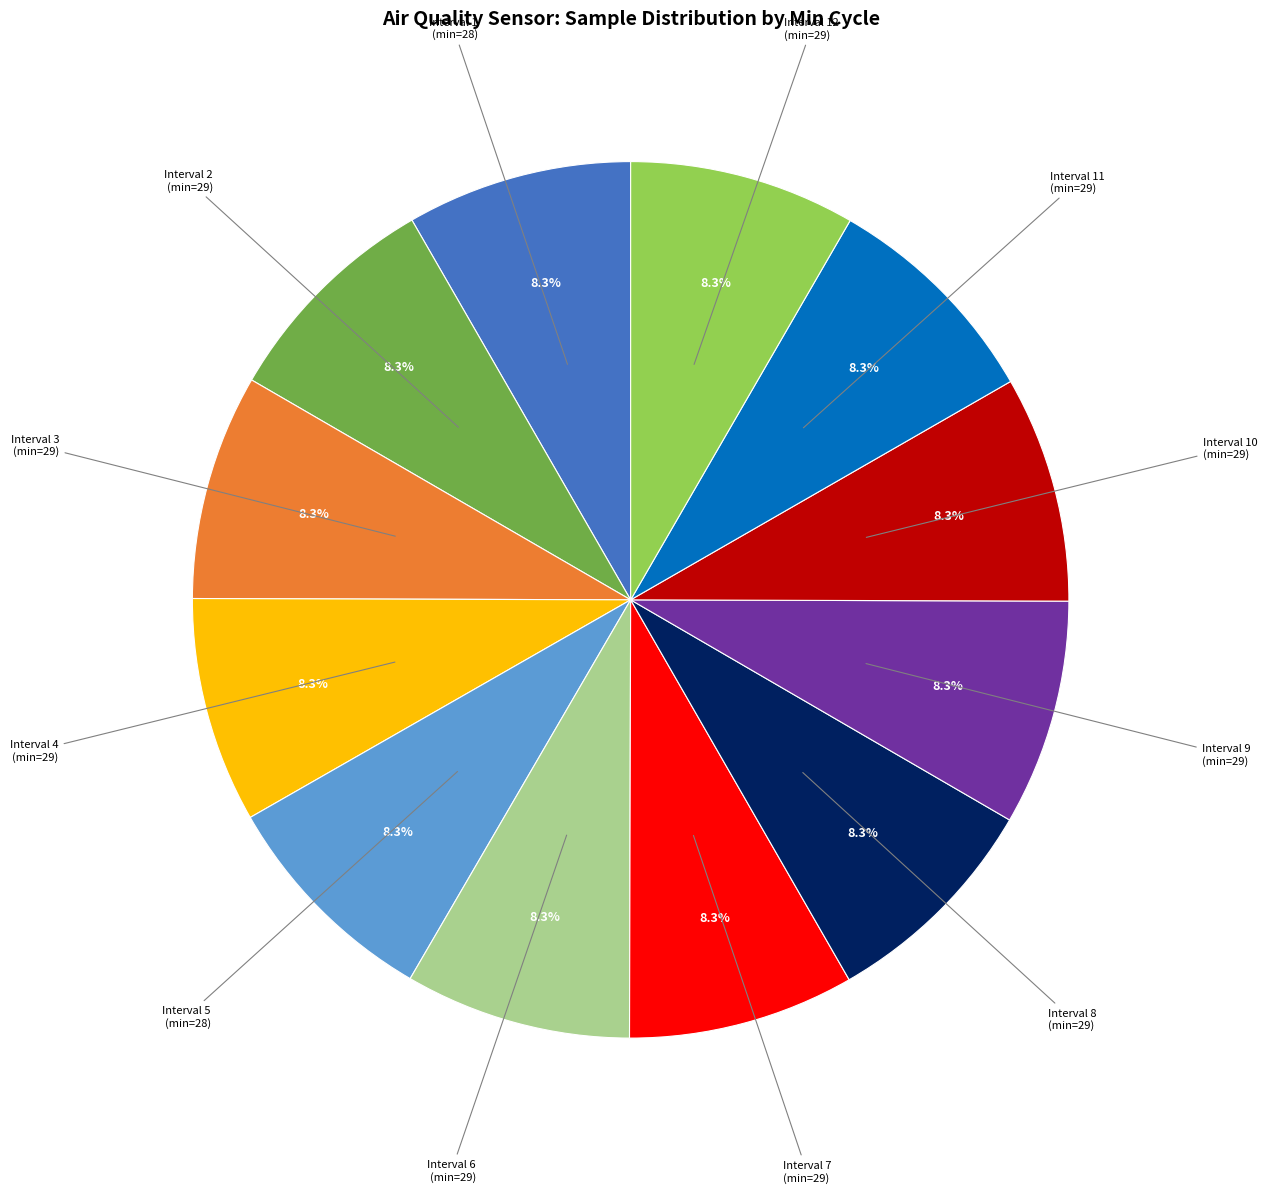

How many segments does this pie chart have?

12